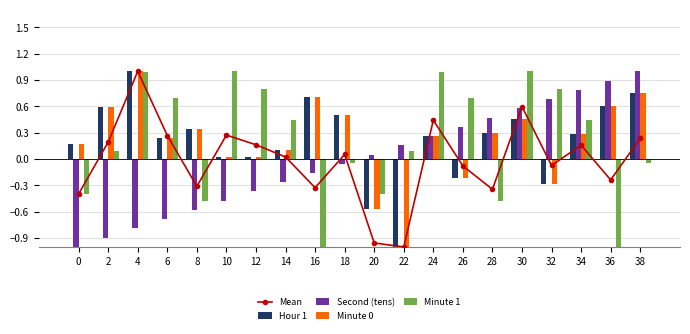

What is the value of the Minute 0 bar at the 17th from the left?

-0.3